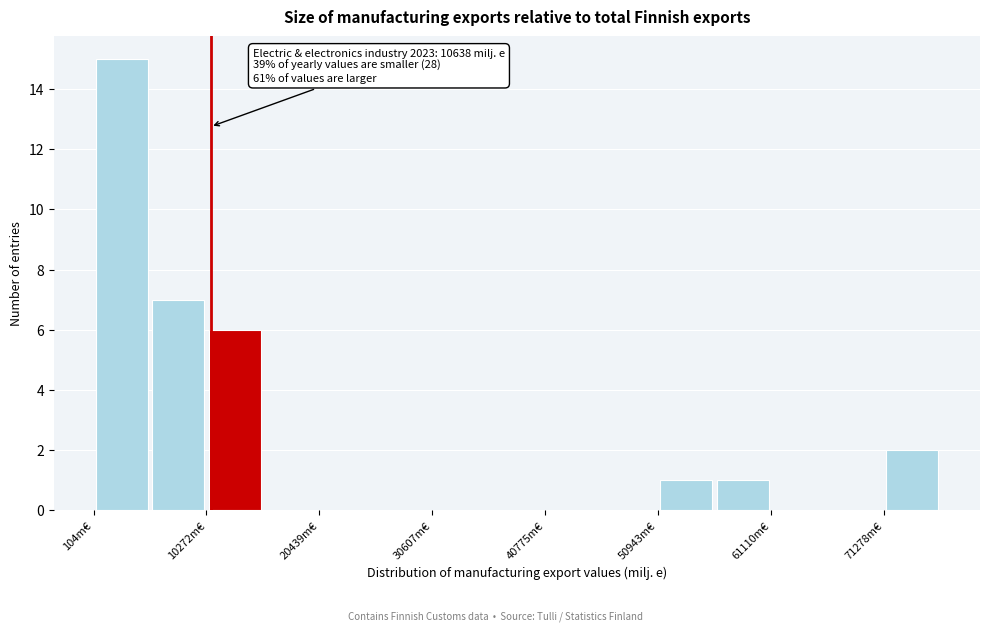

Read against the x-axis, roughly where is the centre of the tallest bar?

2000